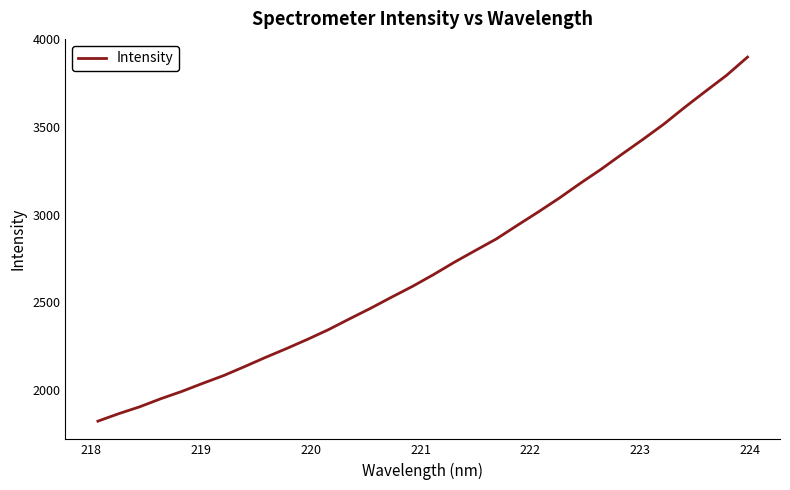

What is the average value?

2709.1